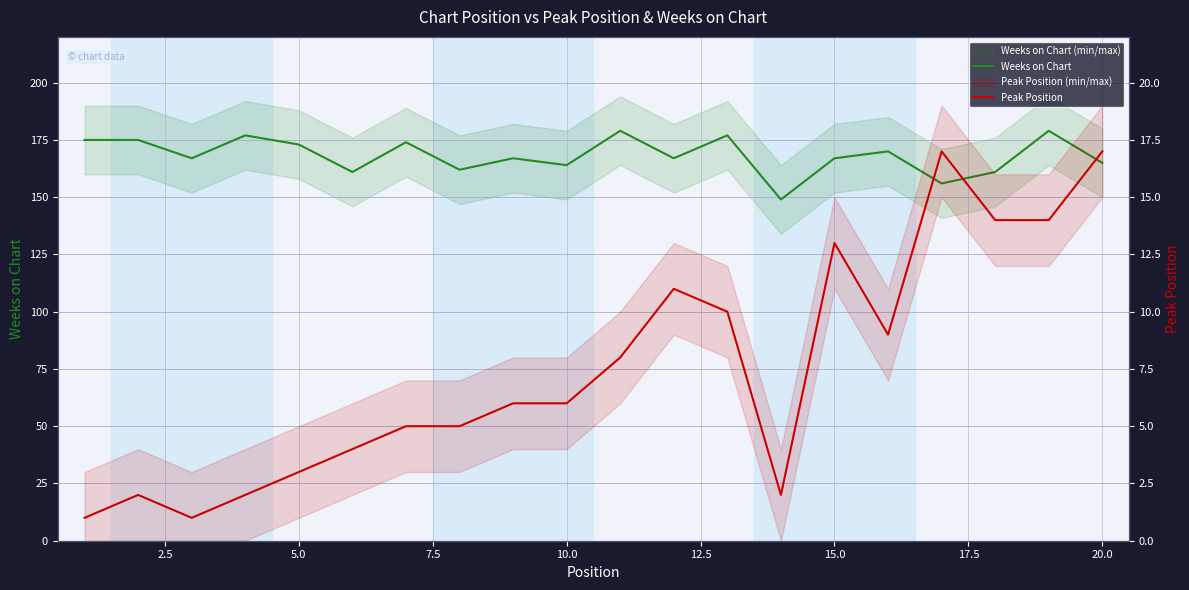

What is the maximum value for Weeks on Chart?

179